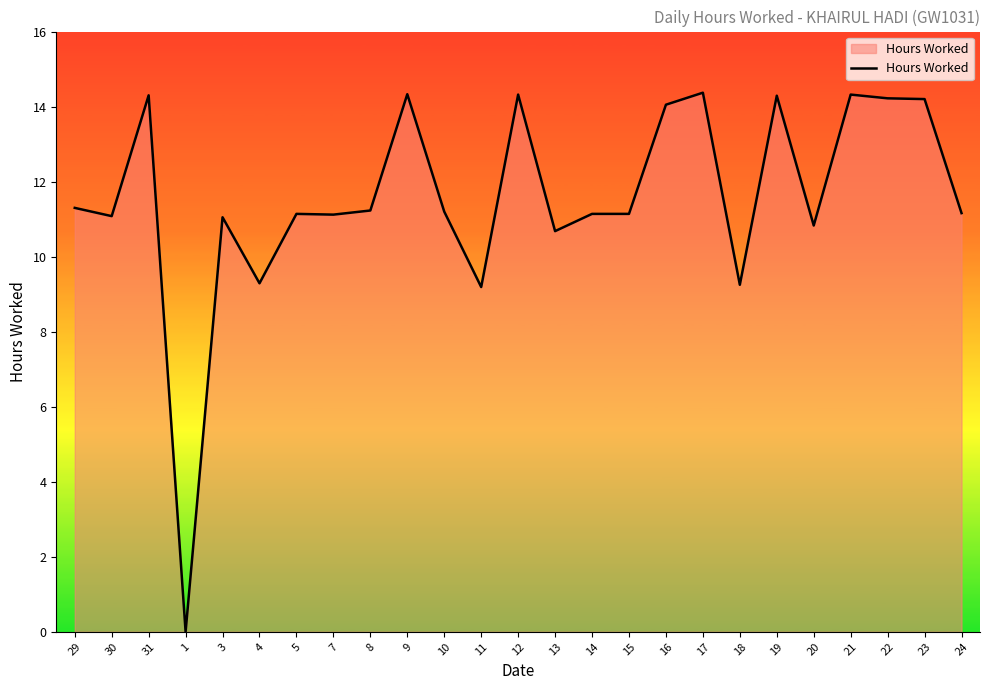

What position from the right is 13?

12